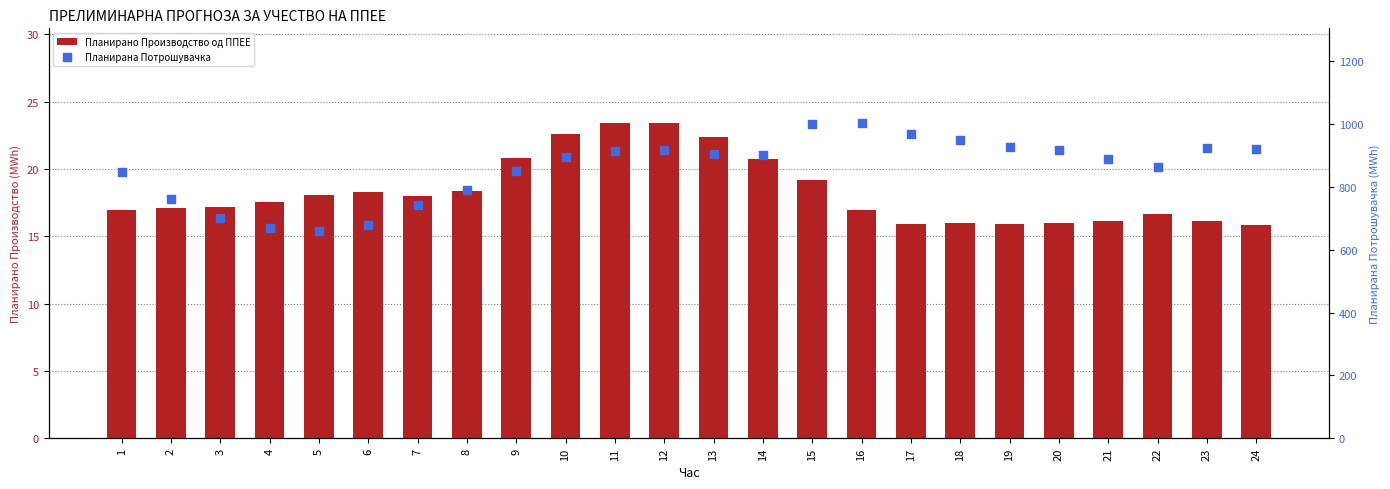

At which category is the sum across all series the highest?

16